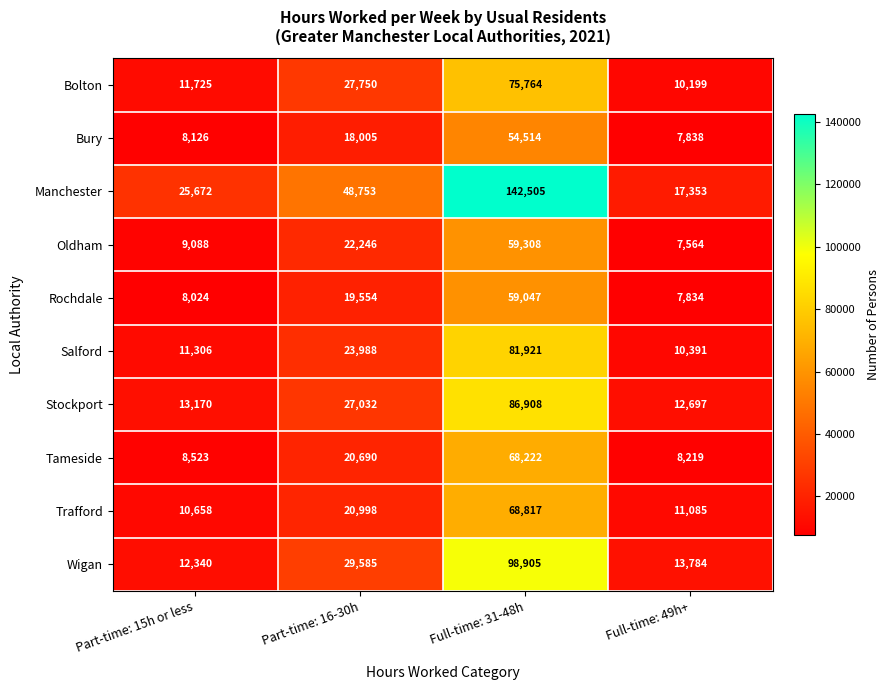

What is the total value across all series at Part-time: 16-30h?

258601